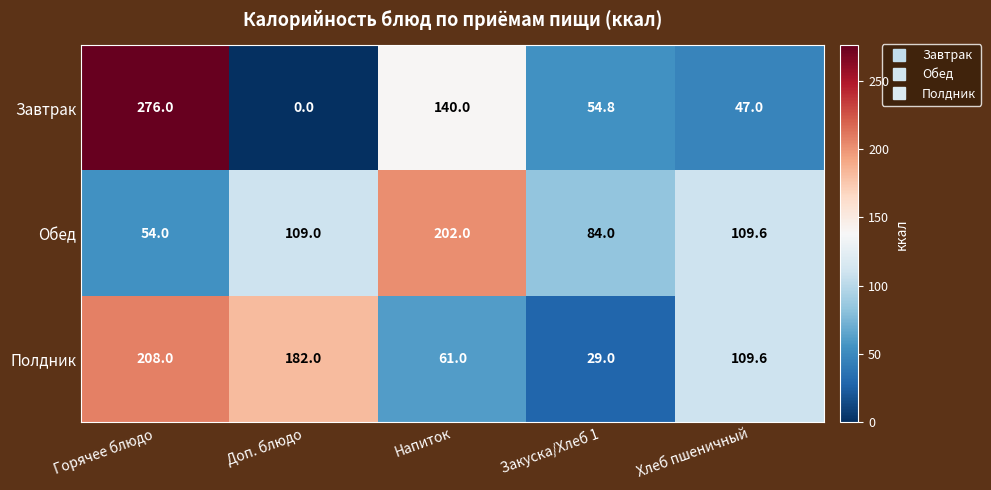

Where does the Завтрак series first go above 54?

Горячее блюдо